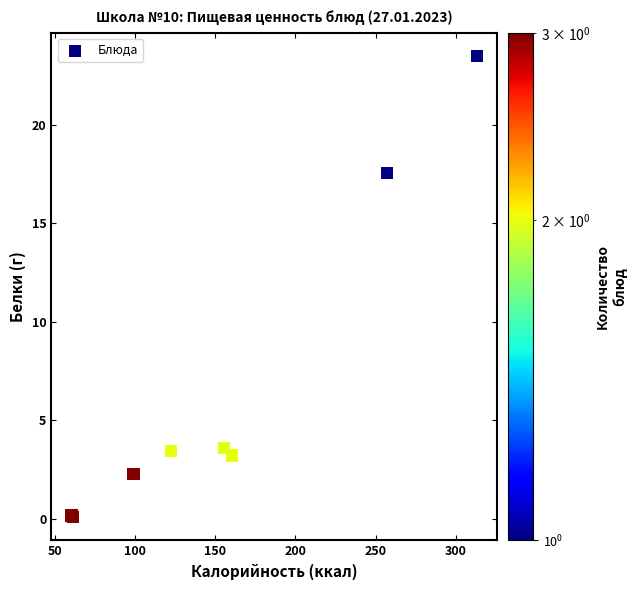

What Y value in the scatter plot is closest to 11?

17.6